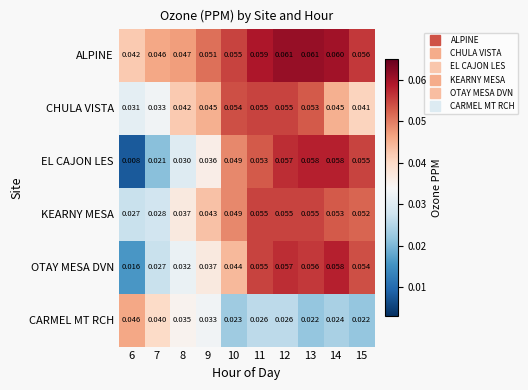

Is the value of EL CAJON LES at 8 greater than the value of CHULA VISTA at 6?

No